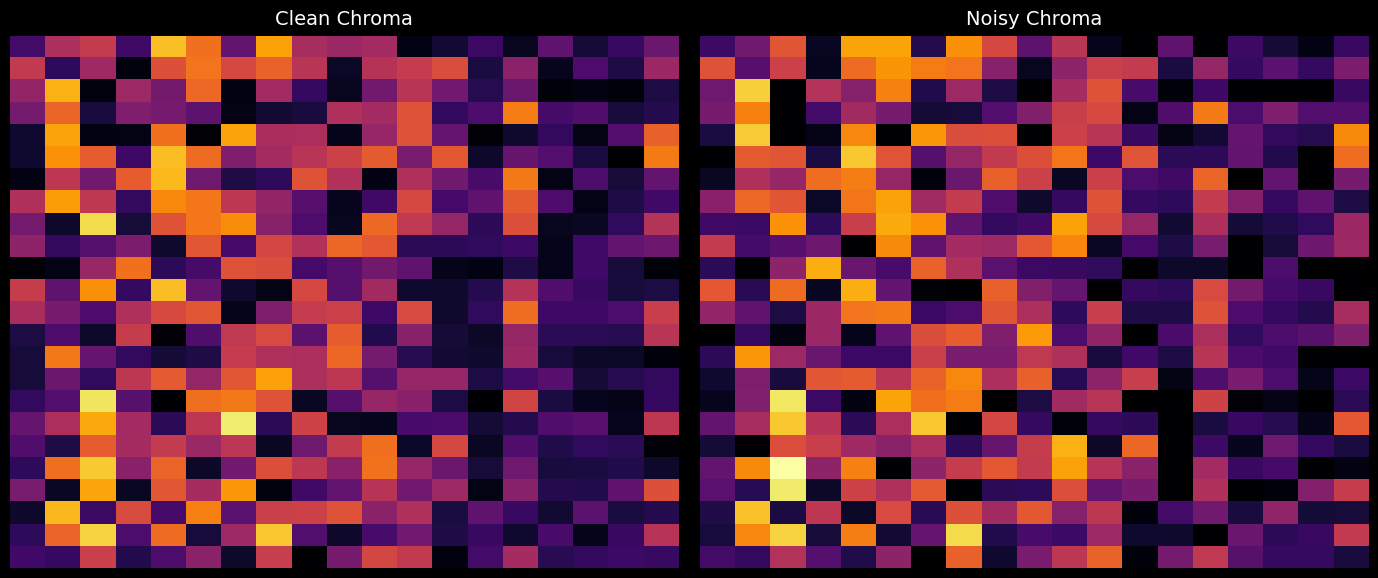

At which category is the sum across all series the highest?

2